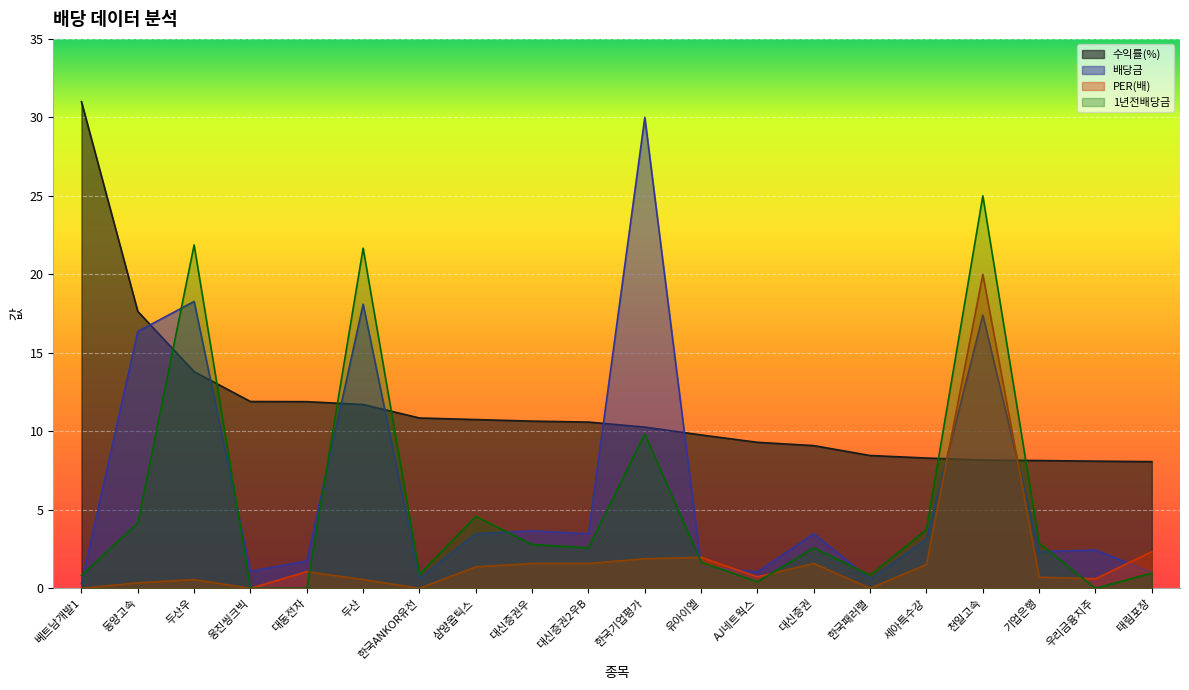

How many times do 수익률(%) and 배당금 cross each other?

8